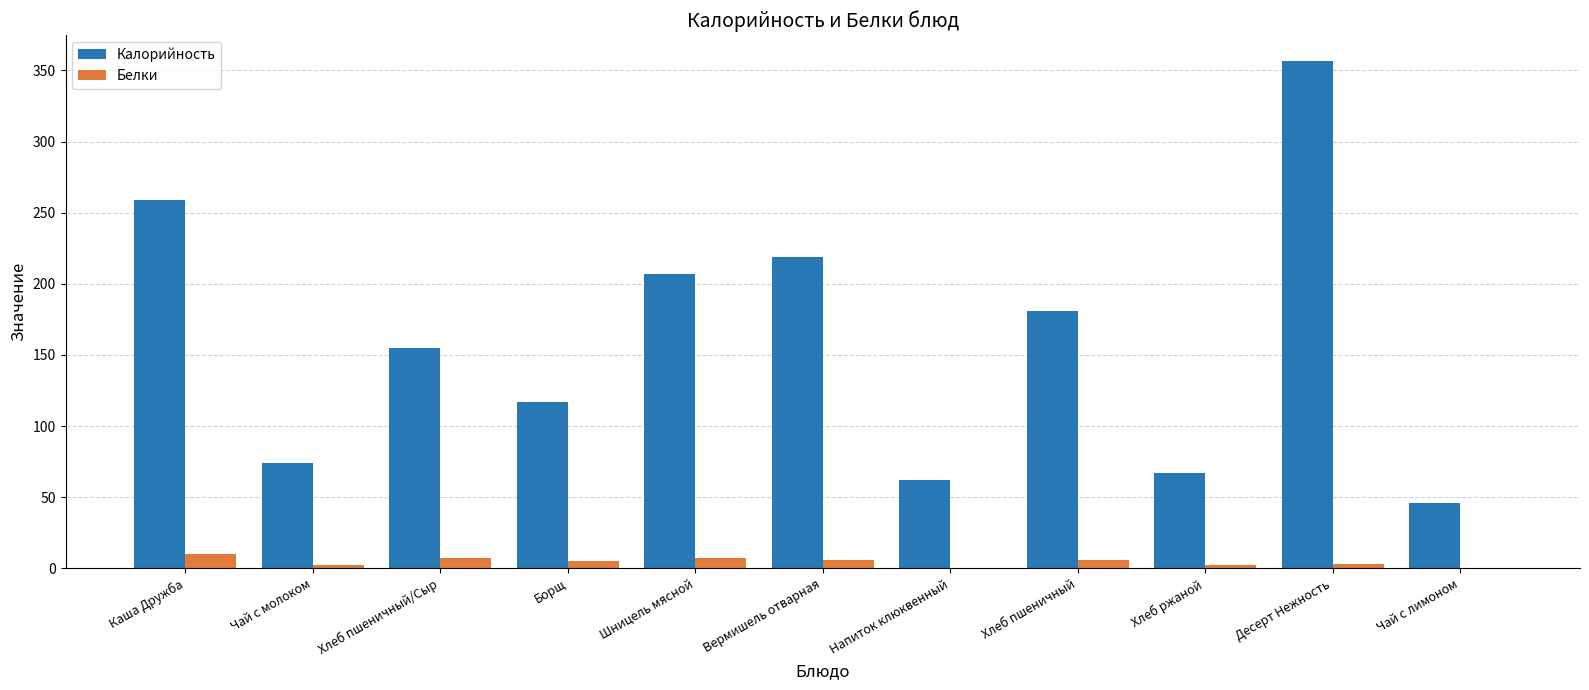

At which category is the sum across all series the highest?

Десерт Нежность